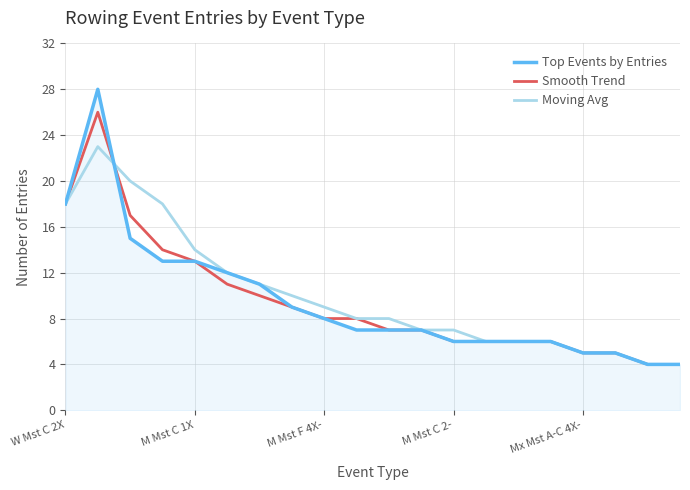

Reading left to right, list all the values displayed in this chart.

Top Events by Entries: 18	28	15	13	13	12	11	9	8	7	7	7	6	6	6	6	5	5	4	4
Smooth Trend: 18	26	17	14	13	11	10	9	8	8	7	7	6	6	6	6	5	5	4	4
Moving Avg: 18	23	20	18	14	12	11	10	9	8	8	7	7	6	6	6	5	5	4	4